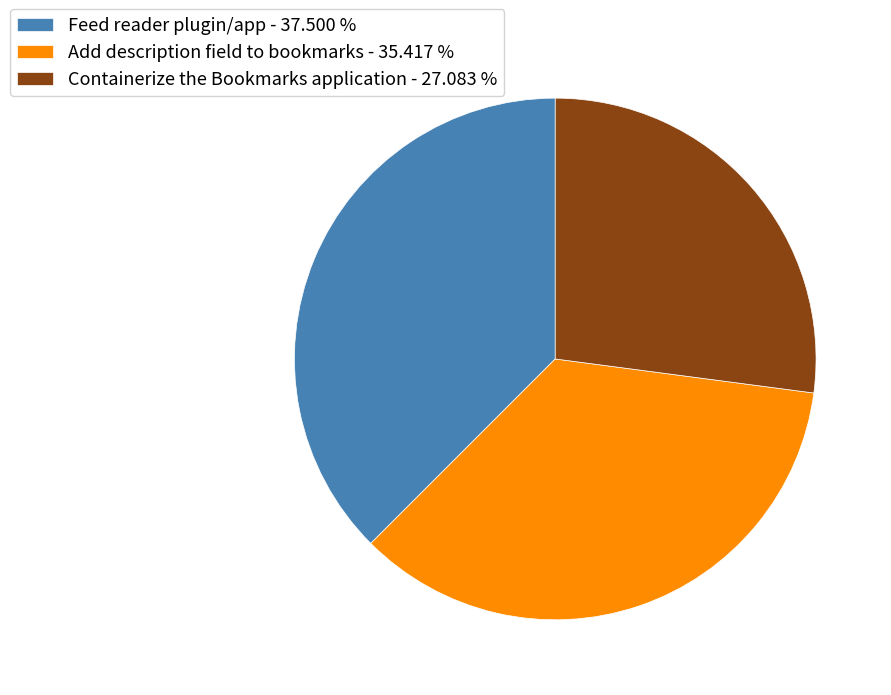

Which category has the biggest portion of the pie?

Feed reader plugin/app